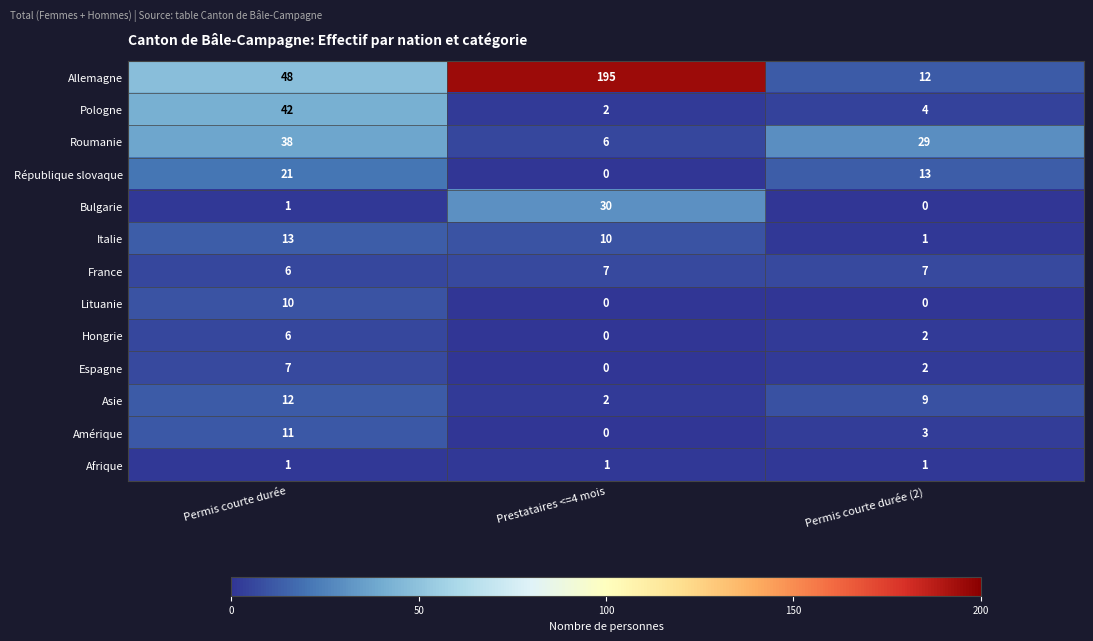

What is the difference between the maximum and minimum values in the Hongrie series?

6